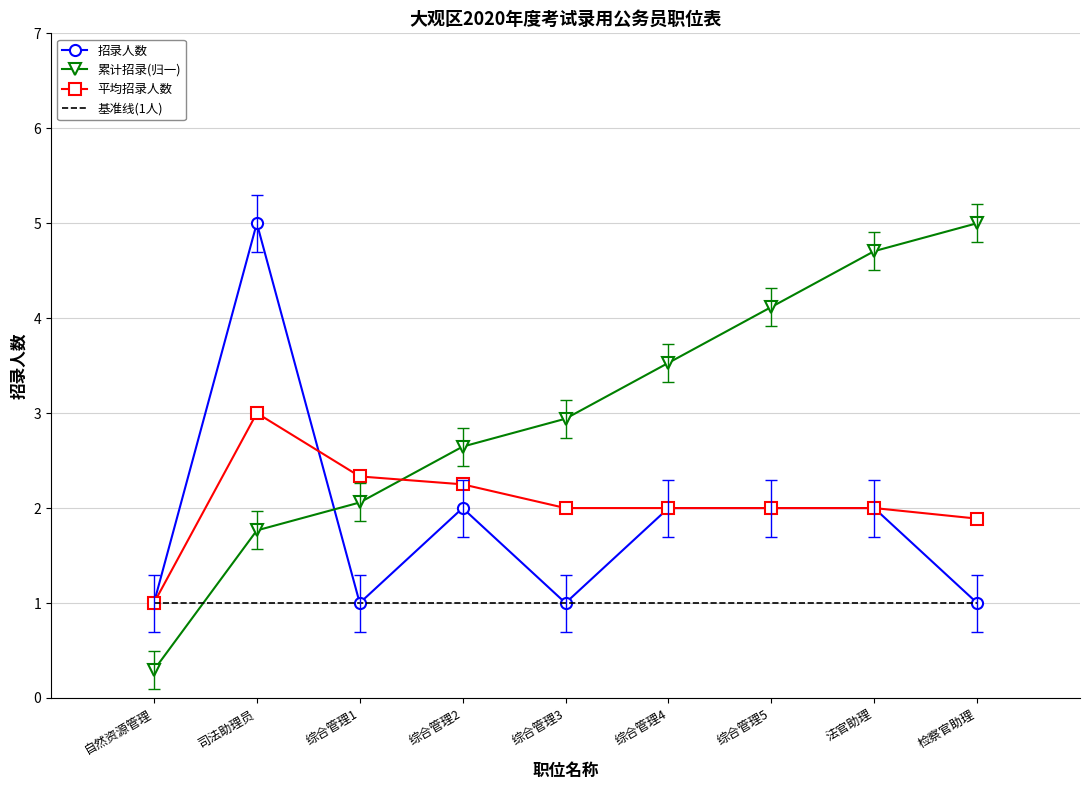

What is the approximate value of 招录人数 at 检察官助理?

1.0